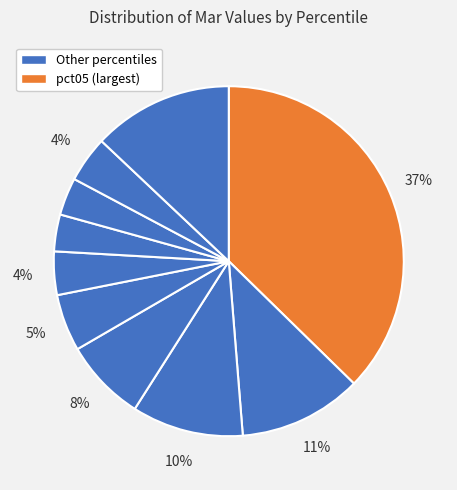

Count the number of slices in the pie.

10